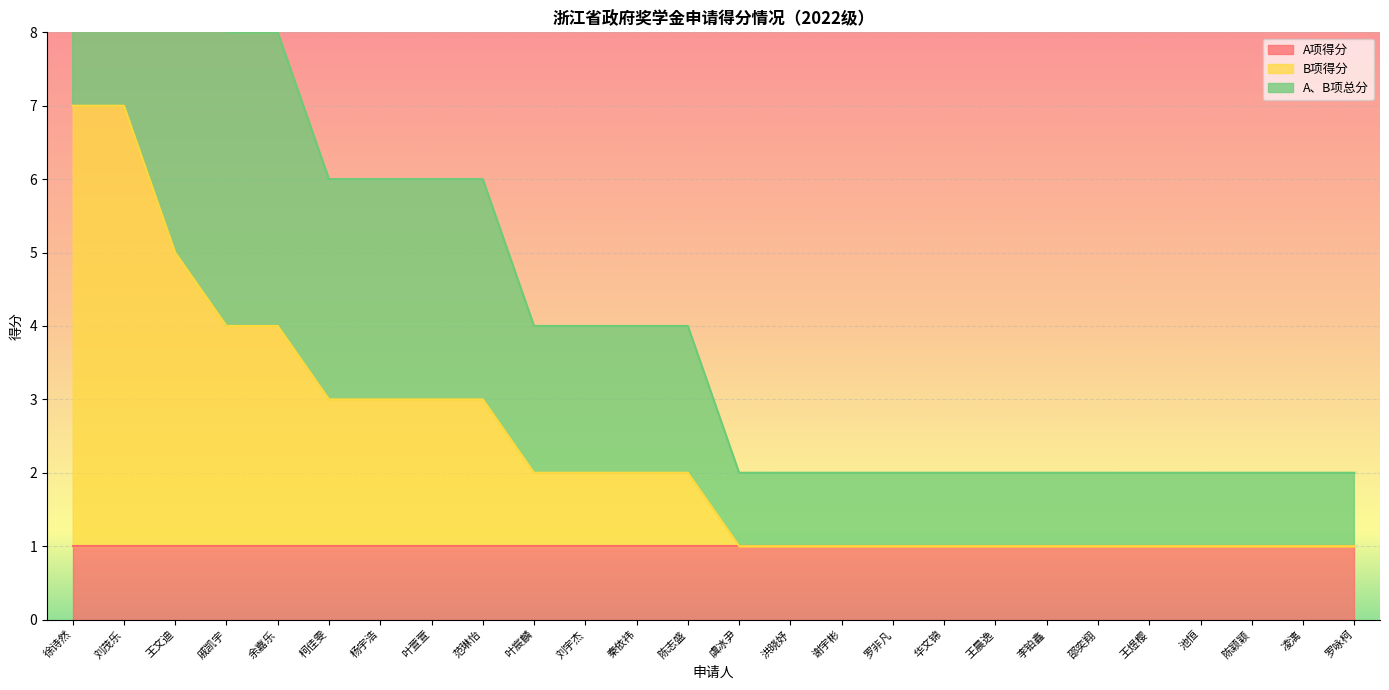

What position from the right is 凌漓?

2